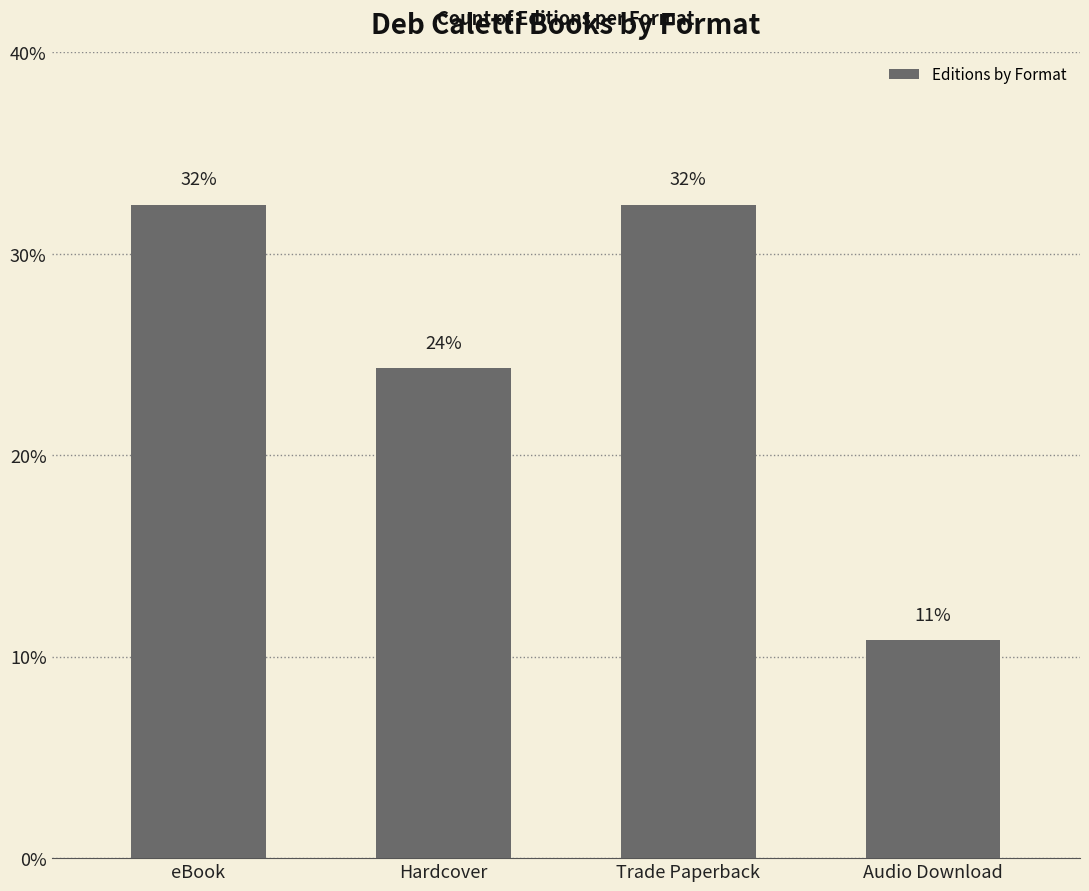

Which has a higher value, eBook or Audio Download?

eBook